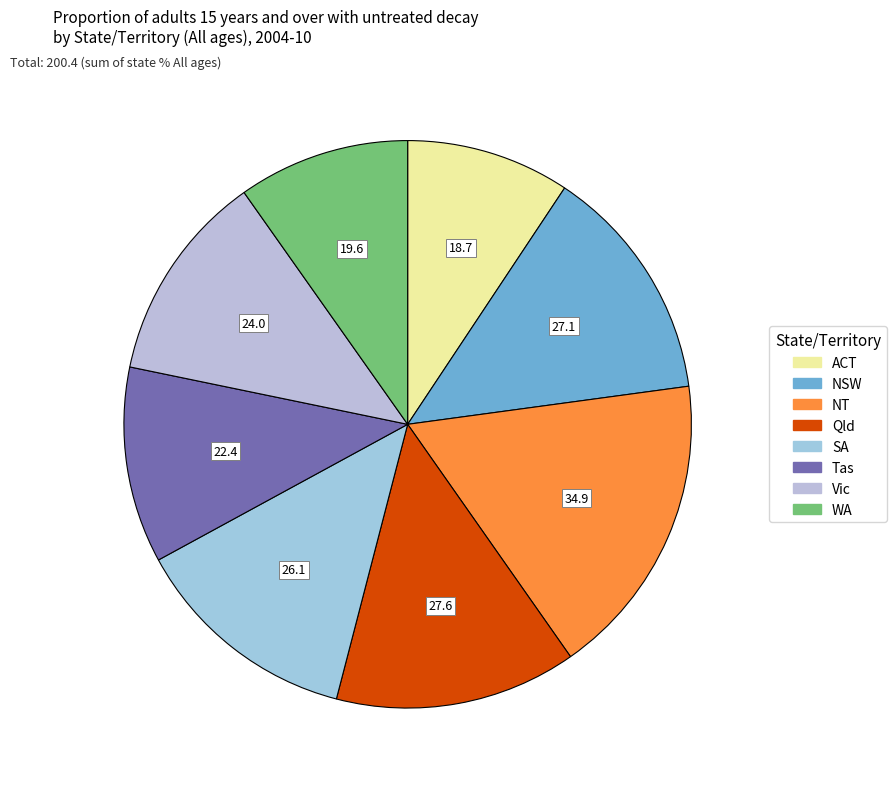

Does Vic represent more than half of the total?

No